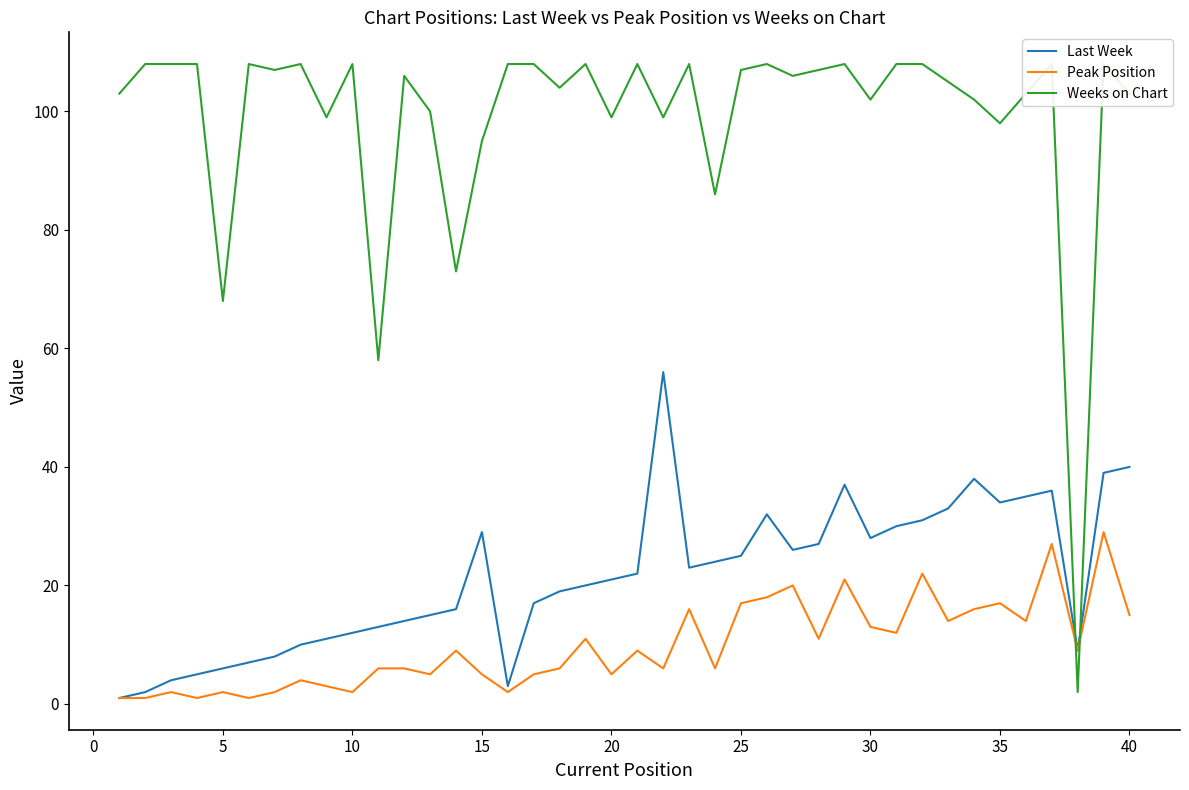

What is the smallest value displayed?

1